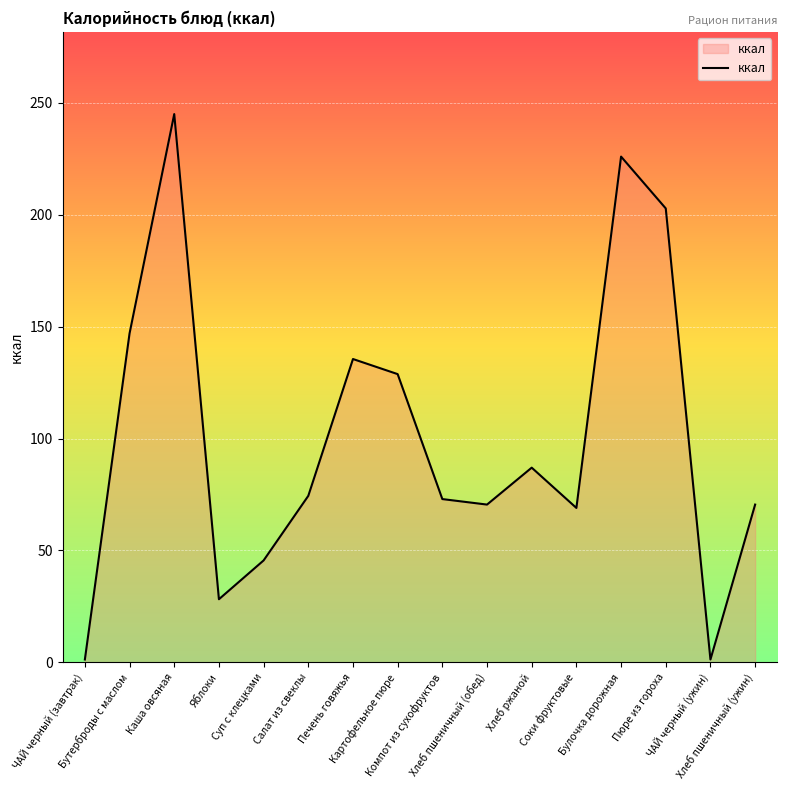

Between Каша овсяная and Печень говяжья, which is larger?

Каша овсяная